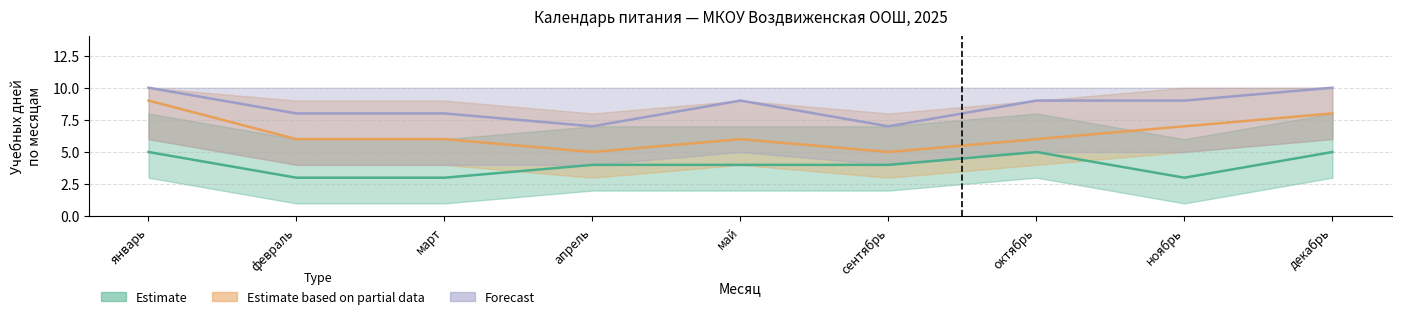

At which category does Forecast reach its first local peak?

май